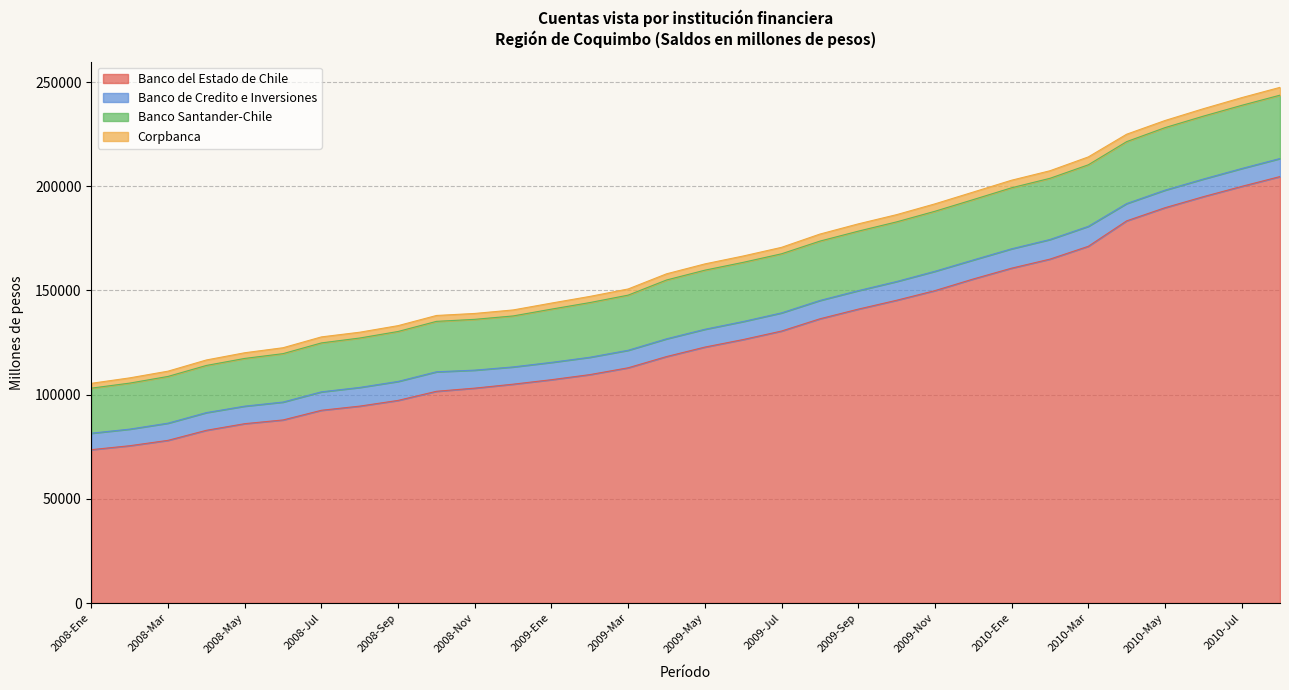

Reading right to left, extract all data points from this chart.

Banco del Estado de Chile: 204633	199912	194973	189676	183376	171165	165014	160675	155479	149892	145266	141011	136378	130503	126426	122801	118256	112875	109593	107154	105005	103106	101592	97219	94477	92478	87842	86053	82872	78054	75470	73580
Banco de Credito e Inversiones: 8661	8569	8456	8422	8293	9572	9411	9287	9134	9279	8996	8869	8790	8715	8645	8547	8512	8399	8328	8313	8282	8638	9355	9105	8973	8849	8583	8409	8496	8245	7967	7900
Banco Santander-Chile: 30395	30320	30186	30004	29715	29531	29359	29287	28960	28798	28616	28542	28483	28352	28392	28357	28223	26458	26238	25548	24459	24372	24198	23970	23704	23478	23235	22899	22622	22425	22079	21619
Corpbanca: 3748	3698	3566	3420	3567	3787	3631	3630	3624	3558	3473	3499	3376	3099	3046	3012	2968	2961	2952	2907	2881	2829	2826	2801	2785	2888	2836	2722	2630	2531	2514	2318